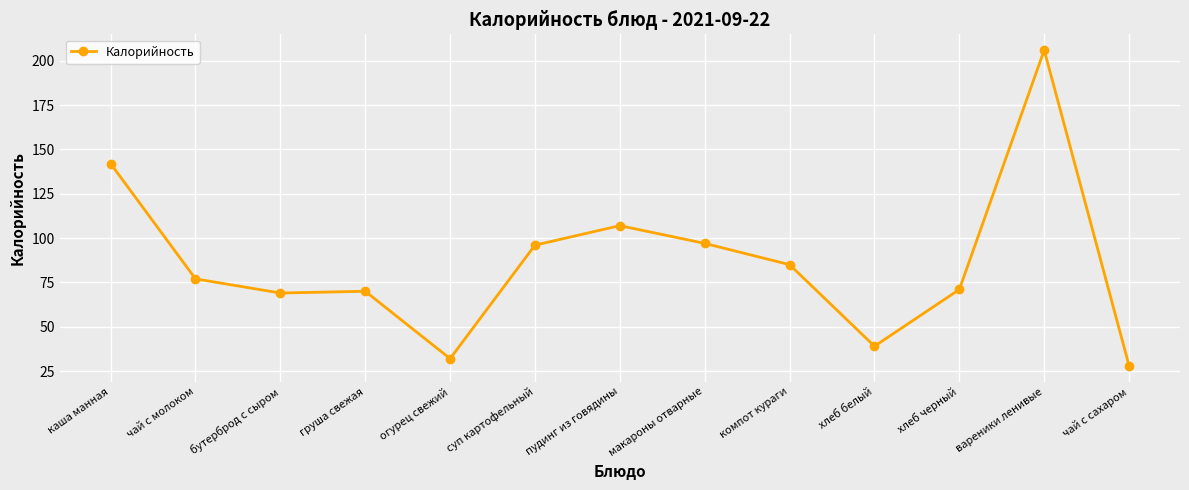

What is the ratio of the value at суп картофельный to the value at огурец свежий?

3.0